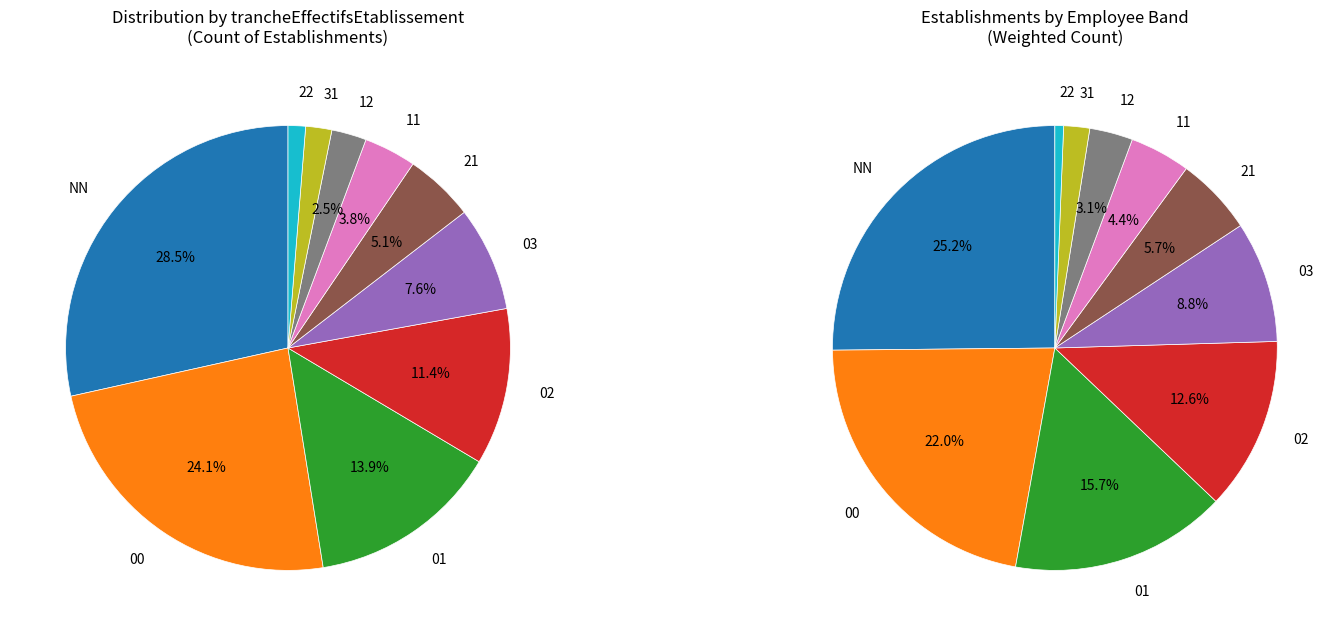

Is 01 the majority of the pie?

No